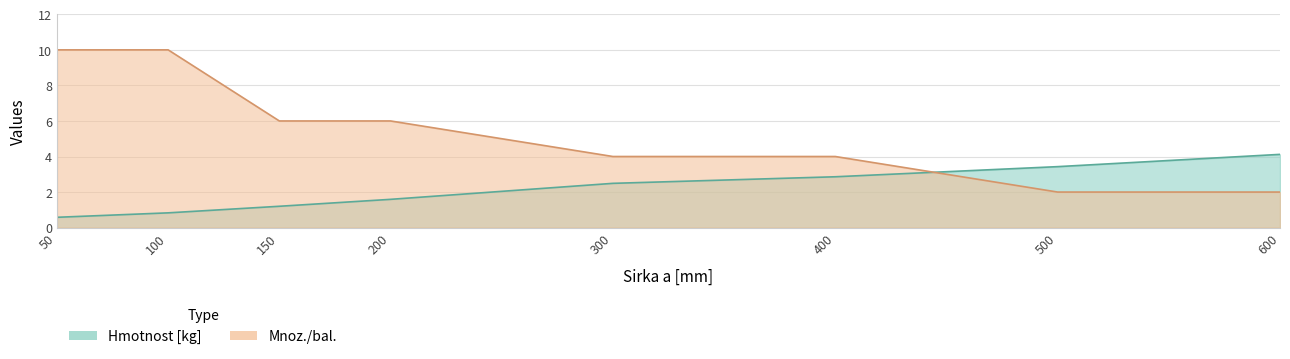

Rank the categories by Hmotnost [kg] value from highest to lowest.

600, 500, 400, 300, 200, 150, 100, 50